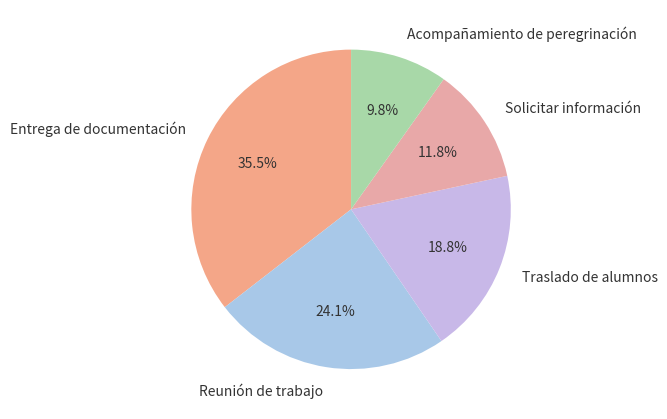

To the nearest percent, what percentage of the pie is Reunión de trabajo?

24%